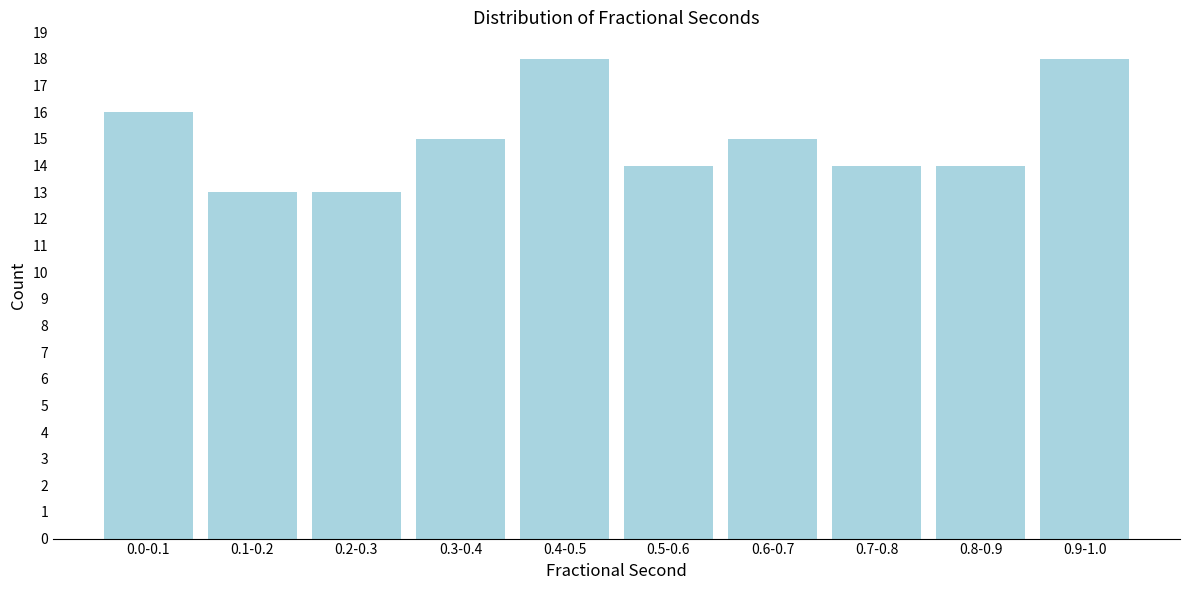

Reading left to right, extract all data points from this chart.

0.0-0.1=16	0.1-0.2=13	0.2-0.3=13	0.3-0.4=15	0.4-0.5=18	0.5-0.6=14	0.6-0.7=15	0.7-0.8=14	0.8-0.9=14	0.9-1.0=18